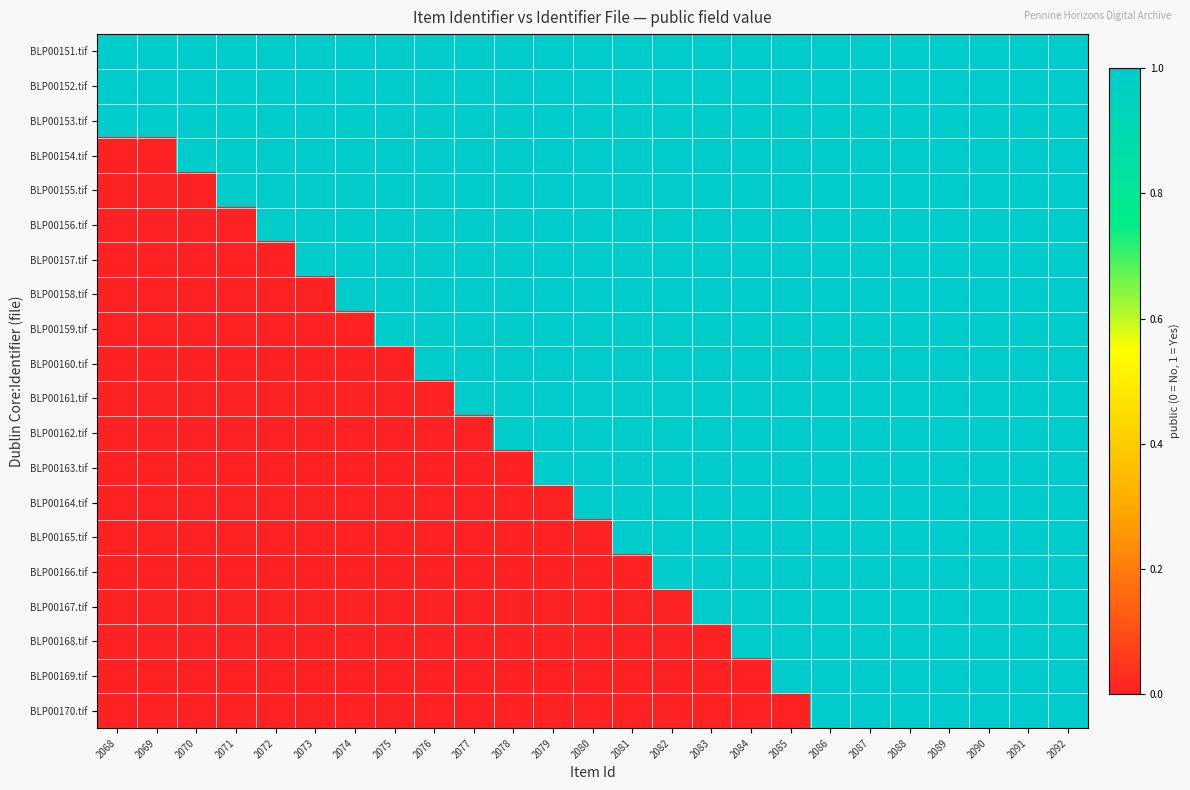

Reading left to right, list all the values displayed in this chart.

BLP00151.tif: 2068=1	2069=1	2070=1	2071=1	2072=1	2073=1	2074=1	2075=1	2076=1	2077=1	2078=1	2079=1	2080=1	2081=1	2082=1	2083=1	2084=1	2085=1	2086=1	2087=1	2088=1	2089=1	2090=1	2091=1	2092=1
BLP00152.tif: 2068=1	2069=1	2070=1	2071=1	2072=1	2073=1	2074=1	2075=1	2076=1	2077=1	2078=1	2079=1	2080=1	2081=1	2082=1	2083=1	2084=1	2085=1	2086=1	2087=1	2088=1	2089=1	2090=1	2091=1	2092=1
BLP00153.tif: 2068=1	2069=1	2070=1	2071=1	2072=1	2073=1	2074=1	2075=1	2076=1	2077=1	2078=1	2079=1	2080=1	2081=1	2082=1	2083=1	2084=1	2085=1	2086=1	2087=1	2088=1	2089=1	2090=1	2091=1	2092=1
BLP00154.tif: 2068=0	2069=0	2070=1	2071=1	2072=1	2073=1	2074=1	2075=1	2076=1	2077=1	2078=1	2079=1	2080=1	2081=1	2082=1	2083=1	2084=1	2085=1	2086=1	2087=1	2088=1	2089=1	2090=1	2091=1	2092=1
BLP00155.tif: 2068=0	2069=0	2070=0	2071=1	2072=1	2073=1	2074=1	2075=1	2076=1	2077=1	2078=1	2079=1	2080=1	2081=1	2082=1	2083=1	2084=1	2085=1	2086=1	2087=1	2088=1	2089=1	2090=1	2091=1	2092=1
BLP00156.tif: 2068=0	2069=0	2070=0	2071=0	2072=1	2073=1	2074=1	2075=1	2076=1	2077=1	2078=1	2079=1	2080=1	2081=1	2082=1	2083=1	2084=1	2085=1	2086=1	2087=1	2088=1	2089=1	2090=1	2091=1	2092=1
BLP00157.tif: 2068=0	2069=0	2070=0	2071=0	2072=0	2073=1	2074=1	2075=1	2076=1	2077=1	2078=1	2079=1	2080=1	2081=1	2082=1	2083=1	2084=1	2085=1	2086=1	2087=1	2088=1	2089=1	2090=1	2091=1	2092=1
BLP00158.tif: 2068=0	2069=0	2070=0	2071=0	2072=0	2073=0	2074=1	2075=1	2076=1	2077=1	2078=1	2079=1	2080=1	2081=1	2082=1	2083=1	2084=1	2085=1	2086=1	2087=1	2088=1	2089=1	2090=1	2091=1	2092=1
BLP00159.tif: 2068=0	2069=0	2070=0	2071=0	2072=0	2073=0	2074=0	2075=1	2076=1	2077=1	2078=1	2079=1	2080=1	2081=1	2082=1	2083=1	2084=1	2085=1	2086=1	2087=1	2088=1	2089=1	2090=1	2091=1	2092=1
BLP00160.tif: 2068=0	2069=0	2070=0	2071=0	2072=0	2073=0	2074=0	2075=0	2076=1	2077=1	2078=1	2079=1	2080=1	2081=1	2082=1	2083=1	2084=1	2085=1	2086=1	2087=1	2088=1	2089=1	2090=1	2091=1	2092=1
BLP00161.tif: 2068=0	2069=0	2070=0	2071=0	2072=0	2073=0	2074=0	2075=0	2076=0	2077=1	2078=1	2079=1	2080=1	2081=1	2082=1	2083=1	2084=1	2085=1	2086=1	2087=1	2088=1	2089=1	2090=1	2091=1	2092=1
BLP00162.tif: 2068=0	2069=0	2070=0	2071=0	2072=0	2073=0	2074=0	2075=0	2076=0	2077=0	2078=1	2079=1	2080=1	2081=1	2082=1	2083=1	2084=1	2085=1	2086=1	2087=1	2088=1	2089=1	2090=1	2091=1	2092=1
BLP00163.tif: 2068=0	2069=0	2070=0	2071=0	2072=0	2073=0	2074=0	2075=0	2076=0	2077=0	2078=0	2079=1	2080=1	2081=1	2082=1	2083=1	2084=1	2085=1	2086=1	2087=1	2088=1	2089=1	2090=1	2091=1	2092=1
BLP00164.tif: 2068=0	2069=0	2070=0	2071=0	2072=0	2073=0	2074=0	2075=0	2076=0	2077=0	2078=0	2079=0	2080=1	2081=1	2082=1	2083=1	2084=1	2085=1	2086=1	2087=1	2088=1	2089=1	2090=1	2091=1	2092=1
BLP00165.tif: 2068=0	2069=0	2070=0	2071=0	2072=0	2073=0	2074=0	2075=0	2076=0	2077=0	2078=0	2079=0	2080=0	2081=1	2082=1	2083=1	2084=1	2085=1	2086=1	2087=1	2088=1	2089=1	2090=1	2091=1	2092=1
BLP00166.tif: 2068=0	2069=0	2070=0	2071=0	2072=0	2073=0	2074=0	2075=0	2076=0	2077=0	2078=0	2079=0	2080=0	2081=0	2082=1	2083=1	2084=1	2085=1	2086=1	2087=1	2088=1	2089=1	2090=1	2091=1	2092=1
BLP00167.tif: 2068=0	2069=0	2070=0	2071=0	2072=0	2073=0	2074=0	2075=0	2076=0	2077=0	2078=0	2079=0	2080=0	2081=0	2082=0	2083=1	2084=1	2085=1	2086=1	2087=1	2088=1	2089=1	2090=1	2091=1	2092=1
BLP00168.tif: 2068=0	2069=0	2070=0	2071=0	2072=0	2073=0	2074=0	2075=0	2076=0	2077=0	2078=0	2079=0	2080=0	2081=0	2082=0	2083=0	2084=1	2085=1	2086=1	2087=1	2088=1	2089=1	2090=1	2091=1	2092=1
BLP00169.tif: 2068=0	2069=0	2070=0	2071=0	2072=0	2073=0	2074=0	2075=0	2076=0	2077=0	2078=0	2079=0	2080=0	2081=0	2082=0	2083=0	2084=0	2085=1	2086=1	2087=1	2088=1	2089=1	2090=1	2091=1	2092=1
BLP00170.tif: 2068=0	2069=0	2070=0	2071=0	2072=0	2073=0	2074=0	2075=0	2076=0	2077=0	2078=0	2079=0	2080=0	2081=0	2082=0	2083=0	2084=0	2085=0	2086=1	2087=1	2088=1	2089=1	2090=1	2091=1	2092=1